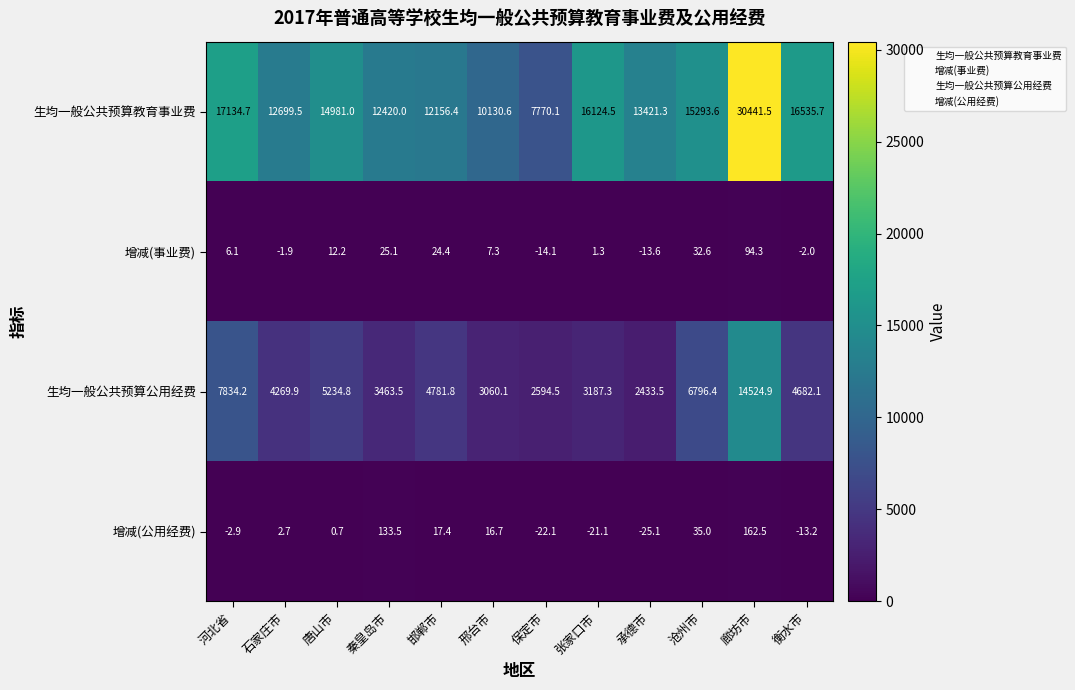

At which label is 增减(公用经费) closest to 68?

沧州市